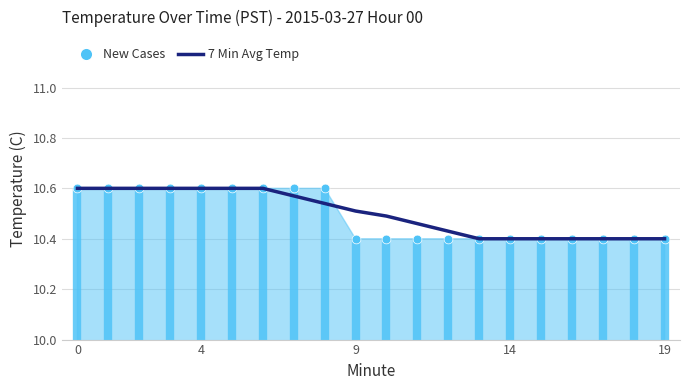

Which has a higher value, 9 or 16?

9